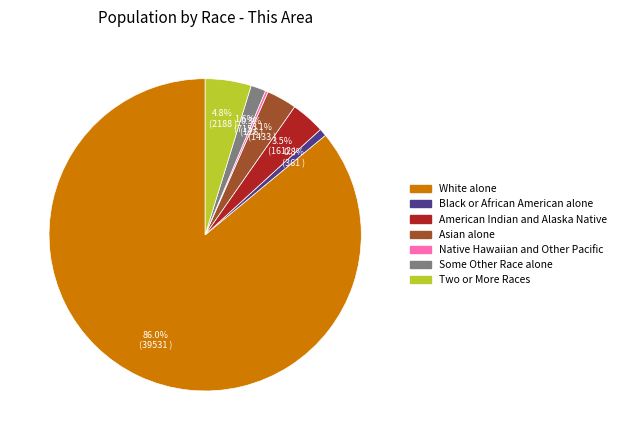

Is it true that Two or More Races is 5% of the pie?

True